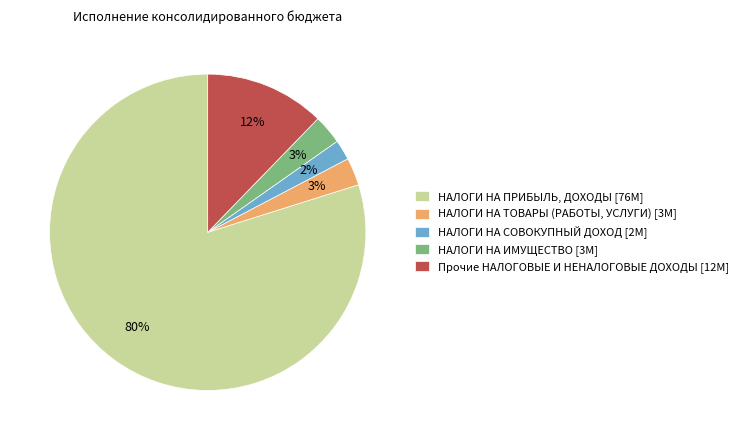

What is the smallest slice in the pie chart?

НАЛОГИ НА СОВОКУПНЫЙ ДОХОД [2M]